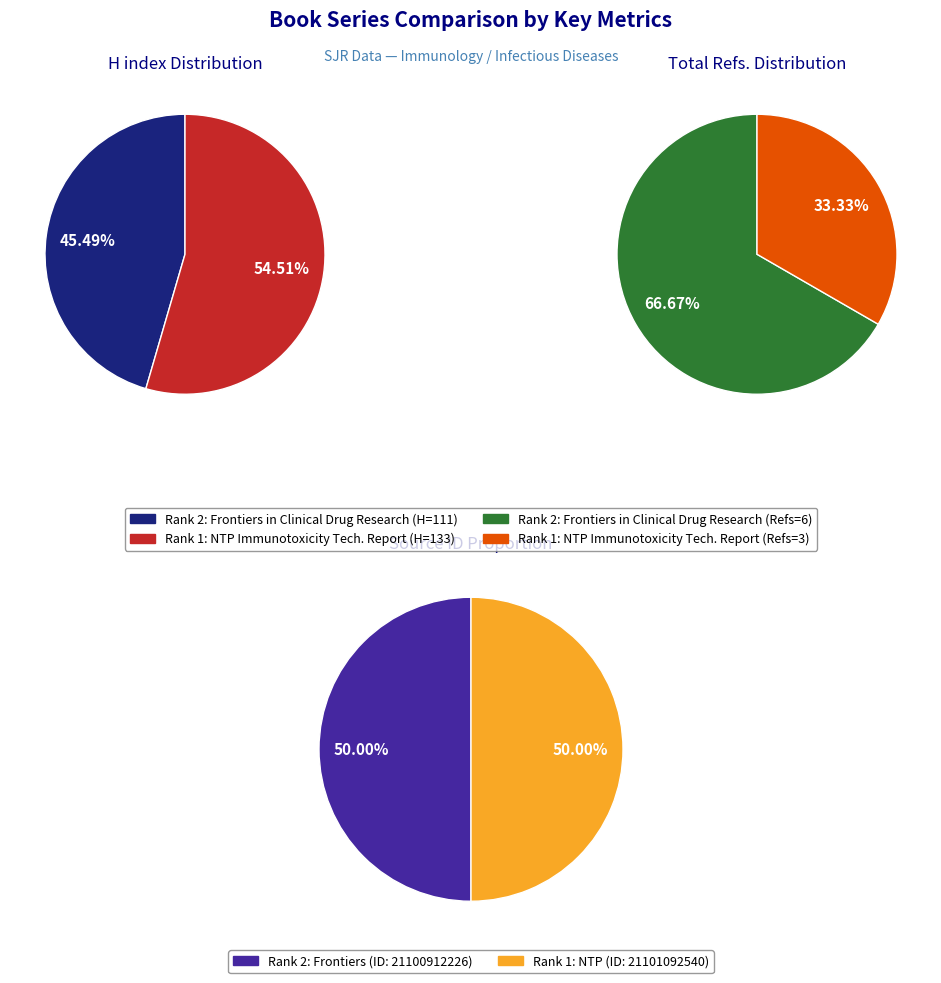

Do Frontiers in Clinical Drug Research (Rank 2) and NTP Immunotoxicity Technical Report (Rank 1) together represent more than half of the pie?

Yes